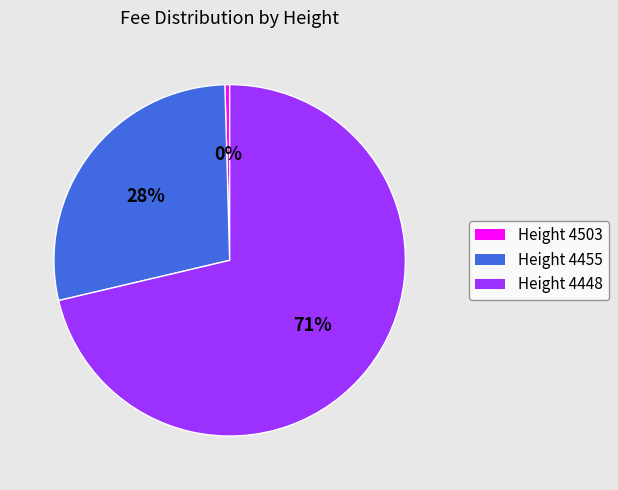

Does any single category account for the majority?

Yes